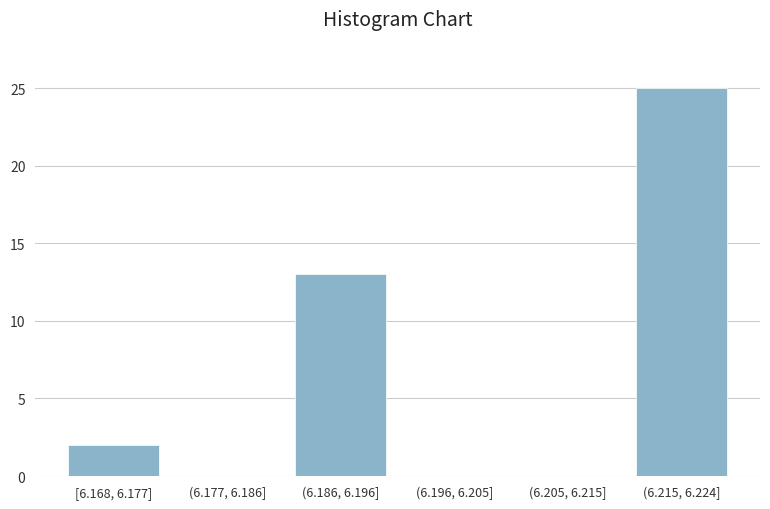

Reading left to right, extract all data points from this chart.

[6.168, 6.177]=2	(6.177, 6.186]=0	(6.186, 6.196]=13	(6.196, 6.205]=0	(6.205, 6.215]=0	(6.215, 6.224]=25